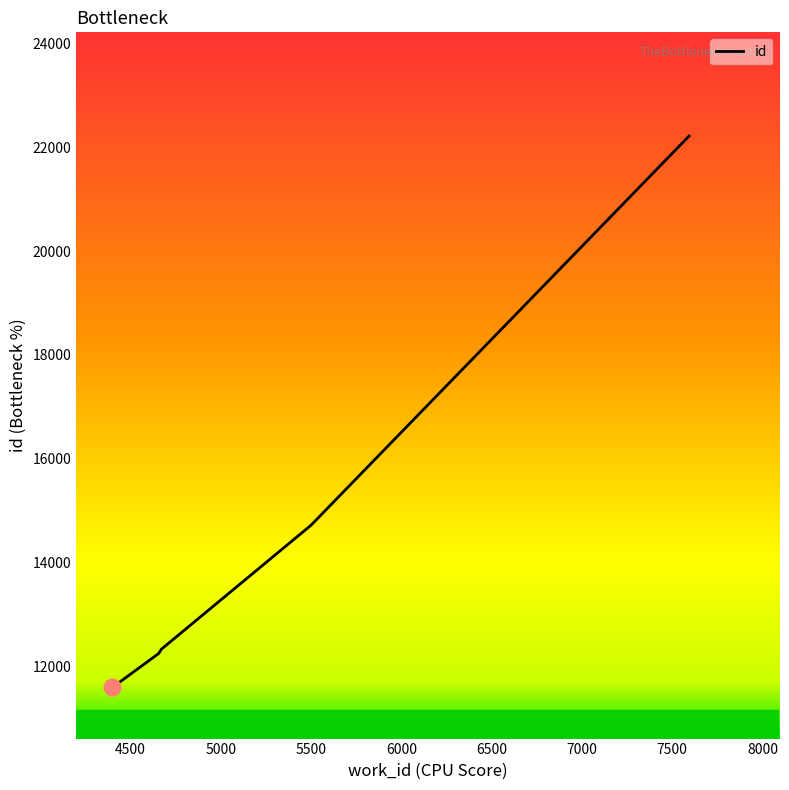

What is the difference between the maximum and minimum values?

10618